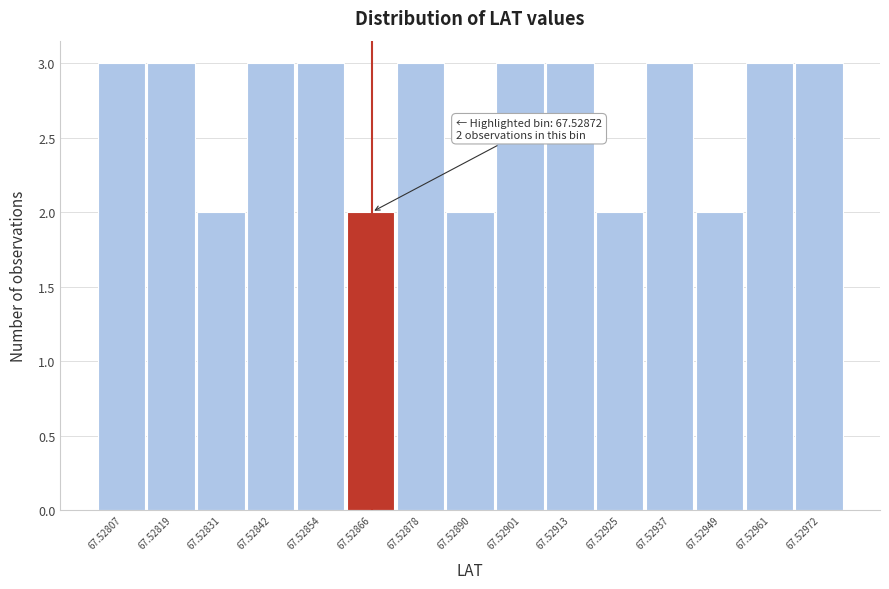

Reading left to right, what are all the values shown in this chart?

3	3	2	3	3	2	3	2	3	3	2	3	2	3	3